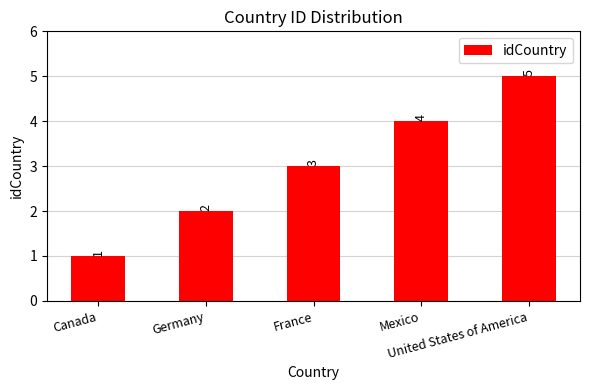

Reading left to right, extract all data points from this chart.

1	2	3	4	5